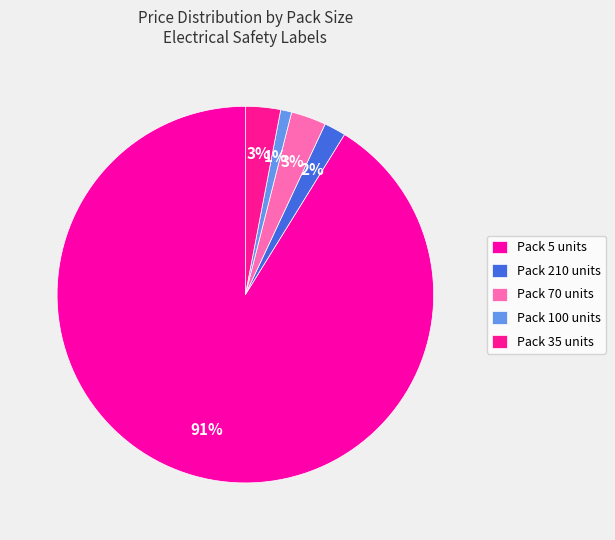

To the nearest percent, what is the average slice percentage?

20%